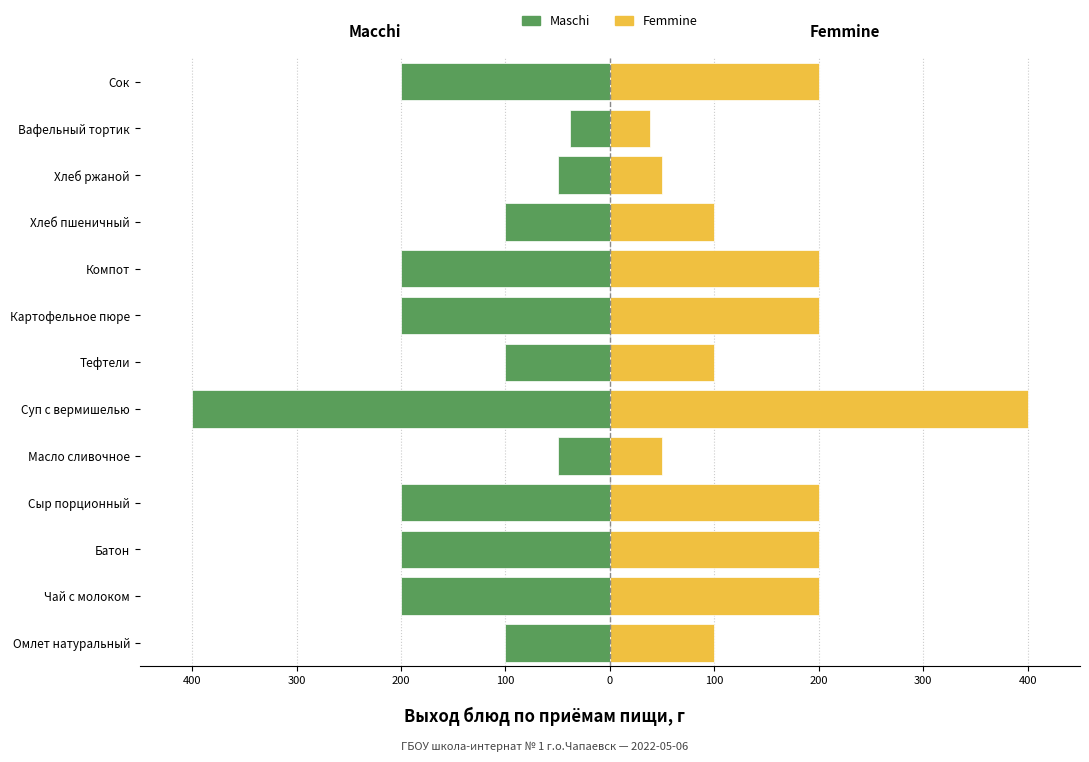

Which has a higher value, Компот or Сыр порционный?

Компот